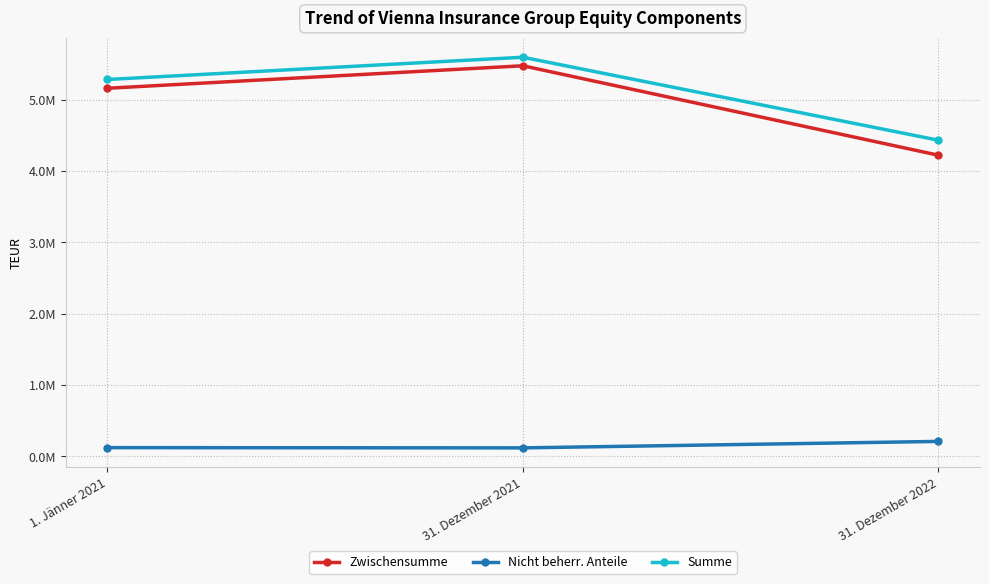

Is this an area chart (filled region under the line)?

No